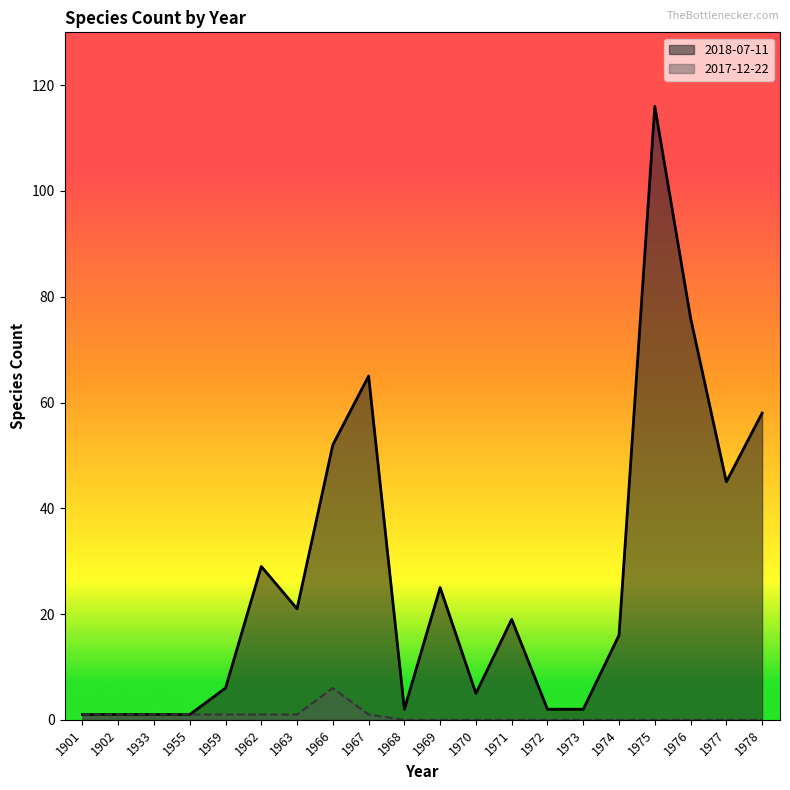

Where does the 2018-07-11 series first go above 19?

1962